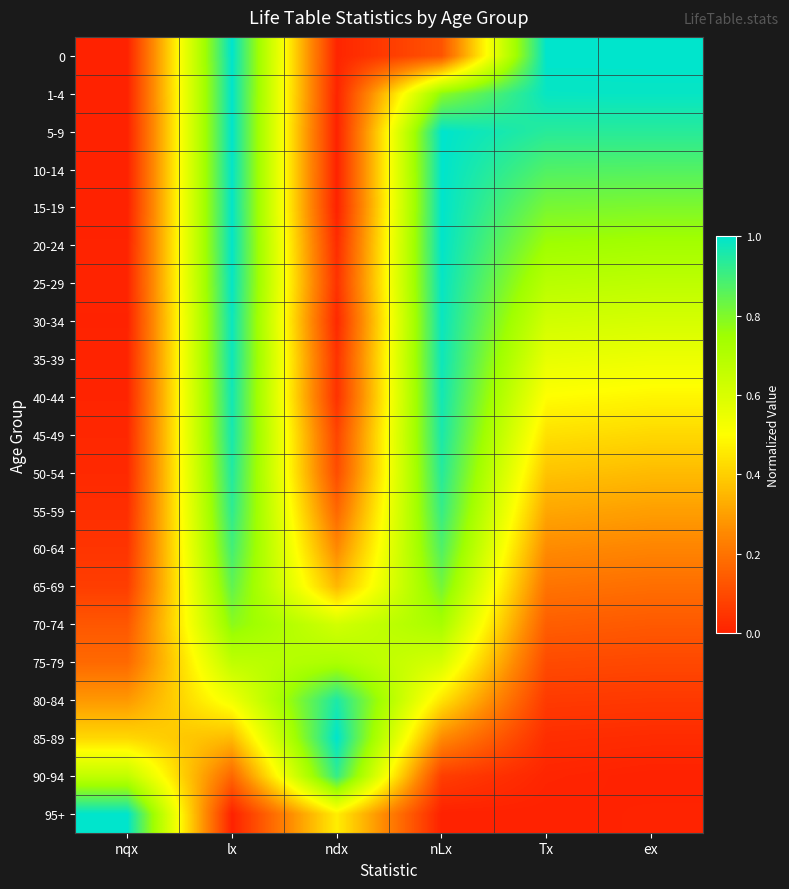

What is the total value across all series at ndx?

5.8